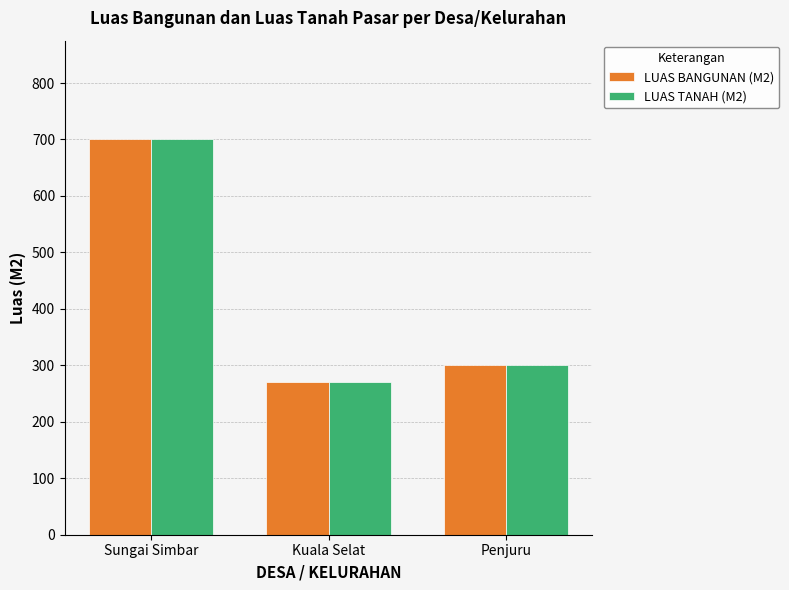

How many bars are there in each group?

2